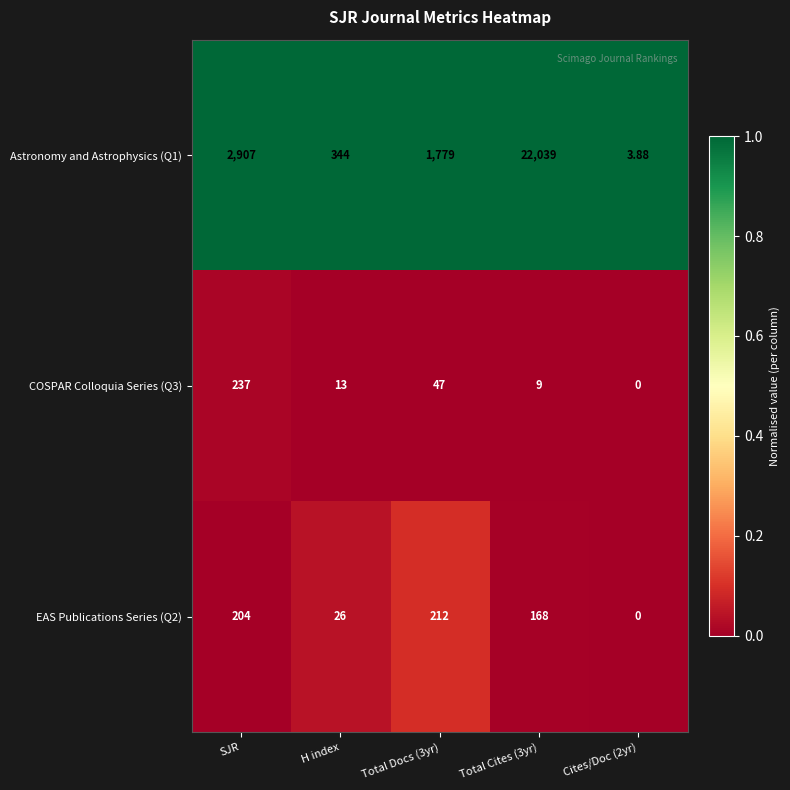

Is the value of EAS Publications Series (Q2) at Cites/Doc (2yr) greater than the value of Astronomy and Astrophysics (Q1) at Total Docs (3yr)?

No